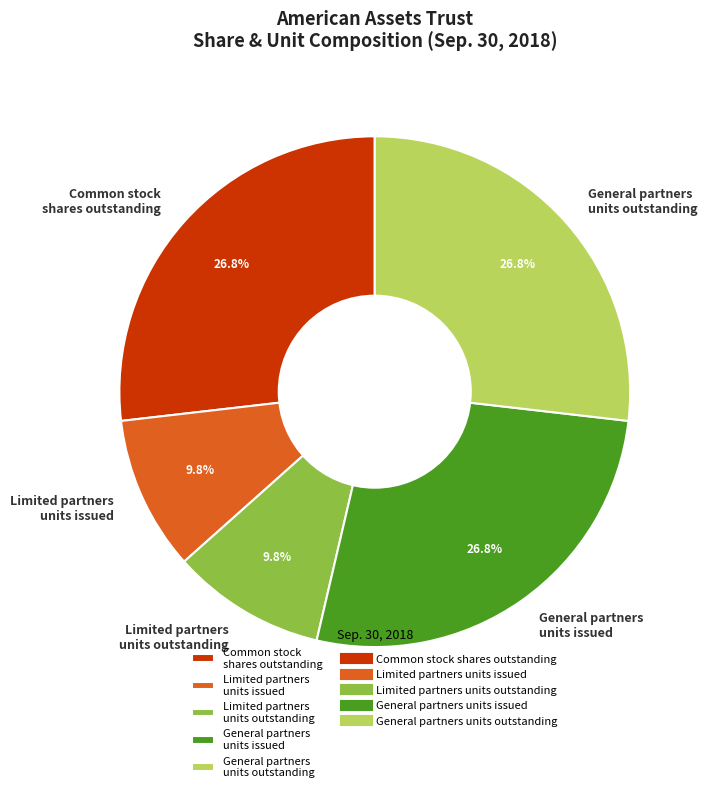

Is the sum of Limited partners units issued and General partners units issued greater than half?

No